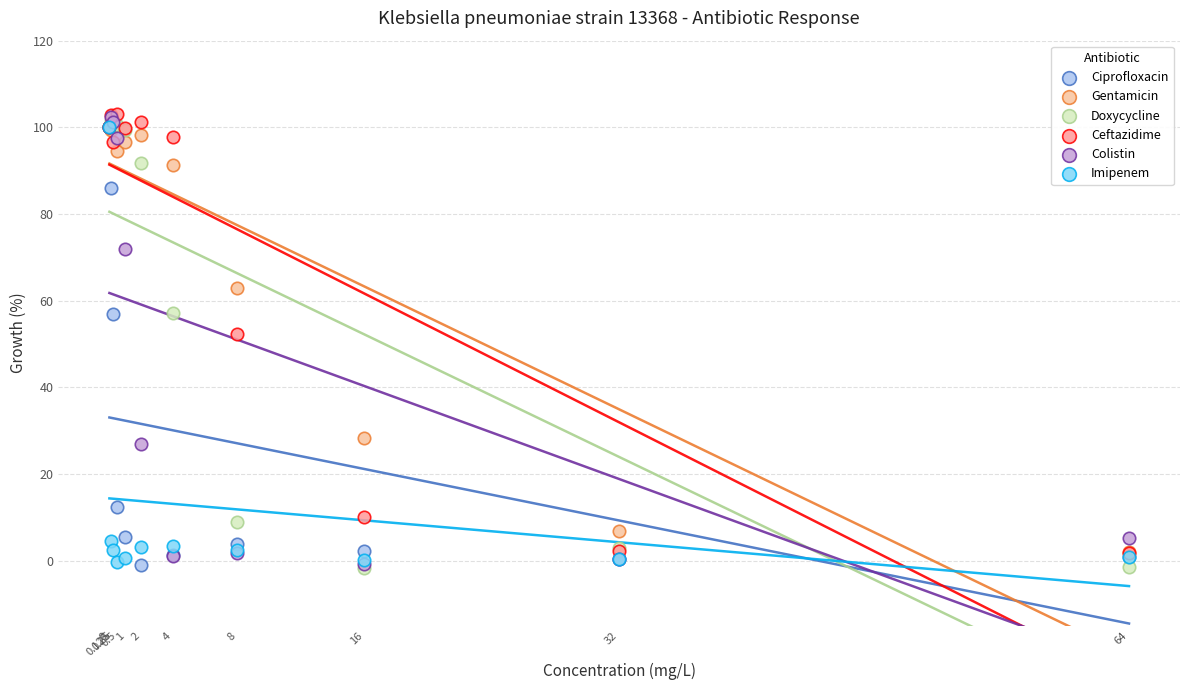

Across all series, what Y value is closest to 50?

52.3